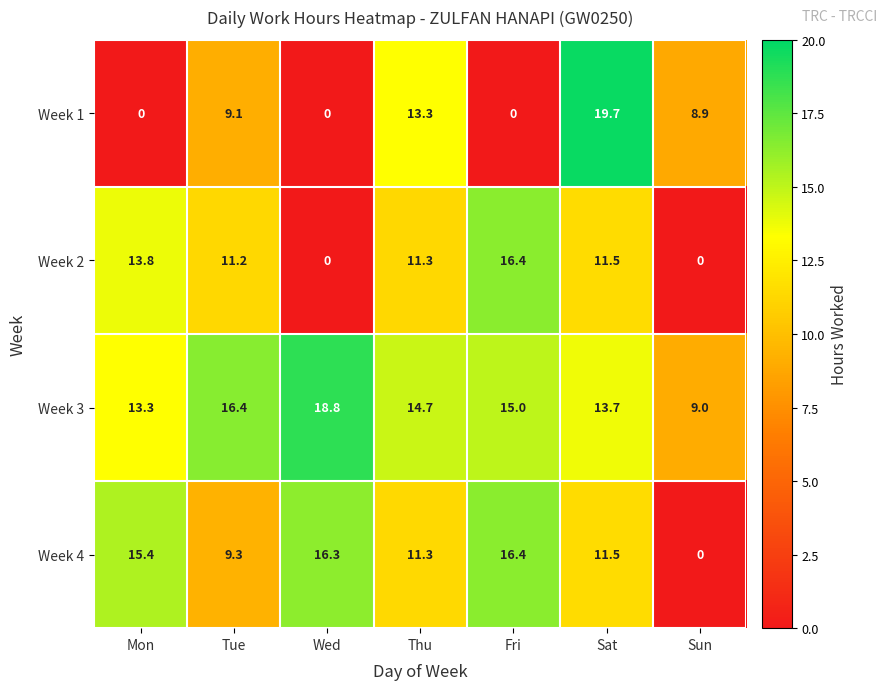

What is the sum of all Week 1 values?

51.0